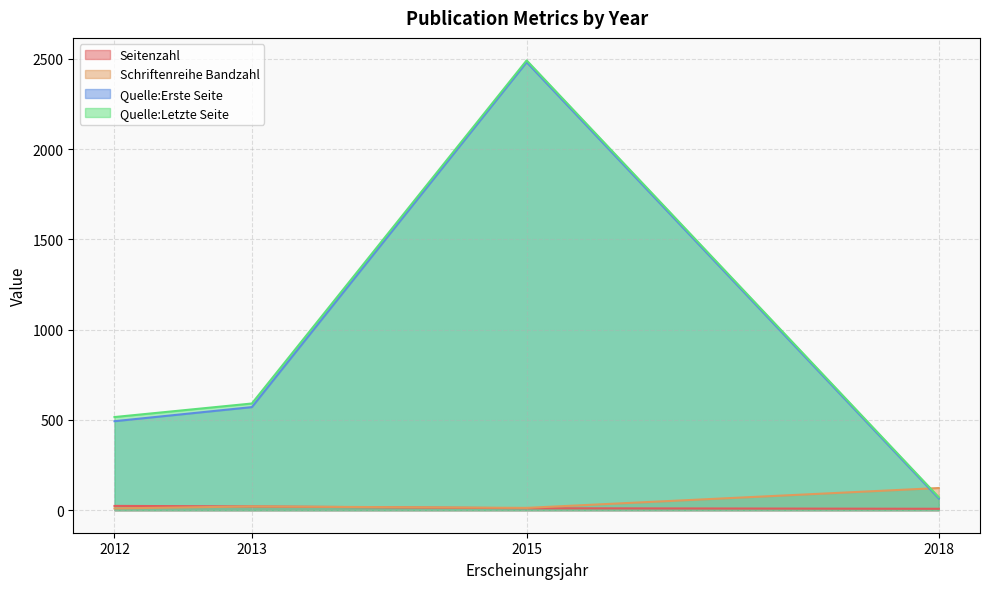

What is the value of the Quelle:Letzte Seite point at the 3rd from the left?

2491